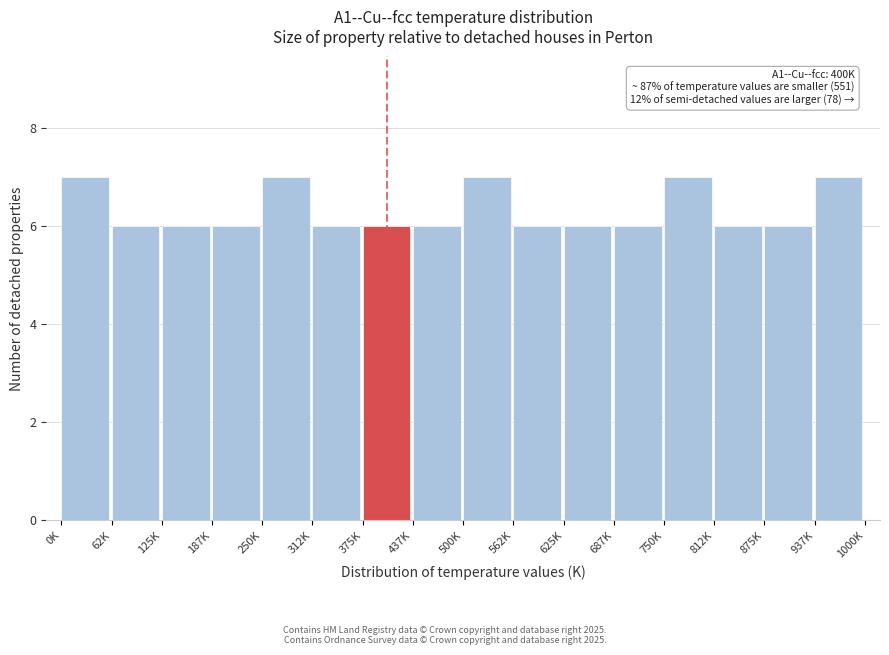

Reading right to left, what are all the values shown in this chart?

937K=7	875K=6	812K=6	750K=7	687K=6	625K=6	562K=6	500K=7	437K=6	375K=6	312K=6	250K=7	187K=6	125K=6	62K=6	0K=7